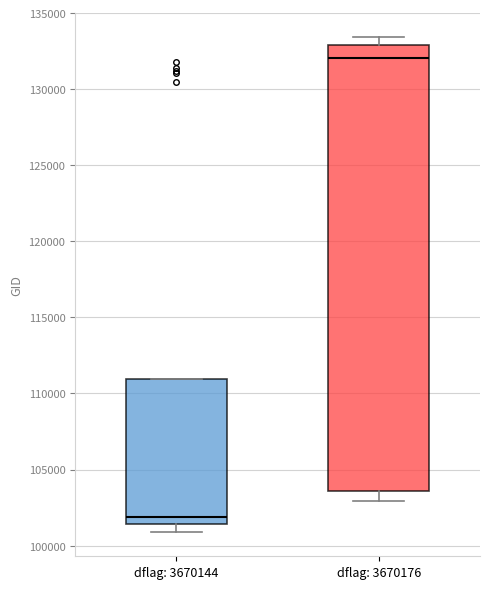

Reading left to right, transcribe this box plot: for each box, give where its median line is, the range the box spans, and where its two whiskers end, as read against the y-axis. The values are not printed on the chart, so give them approximately, as read against the axis.

dflag: 3670144: median 102000, box 101500 to 111000, whiskers 101000 to 111000
dflag: 3670176: median 132000, box 103500 to 133000, whiskers 103000 to 133500